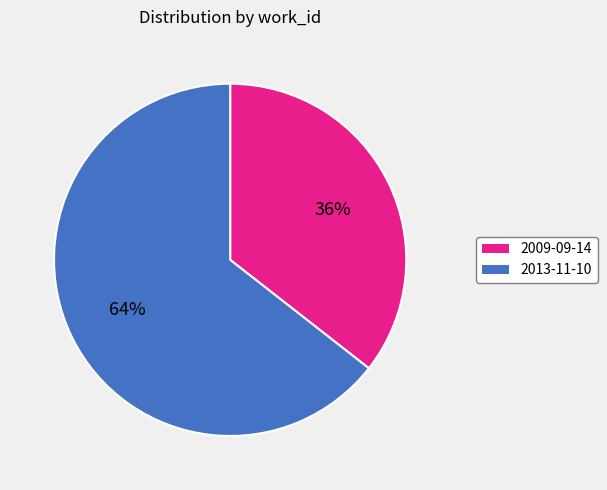

Combined, do 2009-09-14 and 2013-11-10 account for over 50%?

Yes